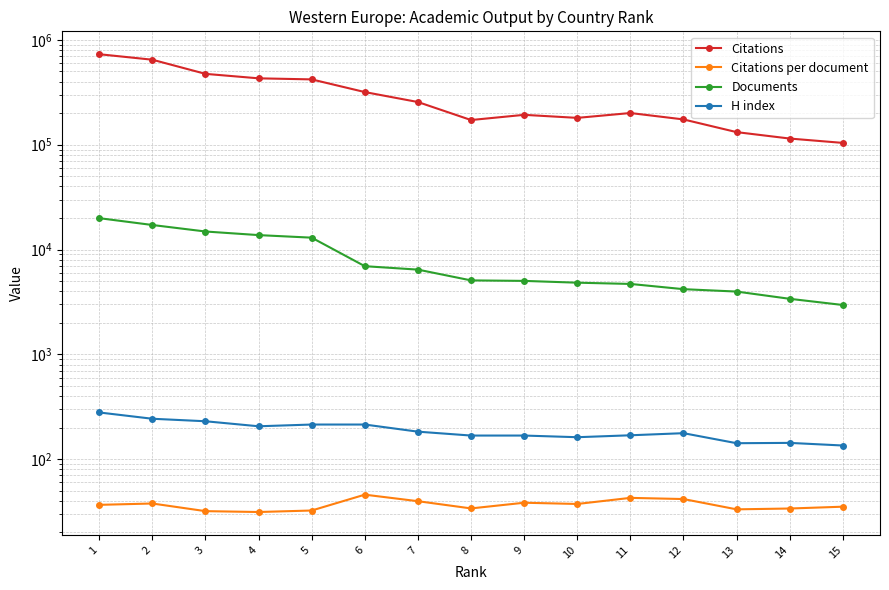

How many values in the Citations per document series are below 36?

7